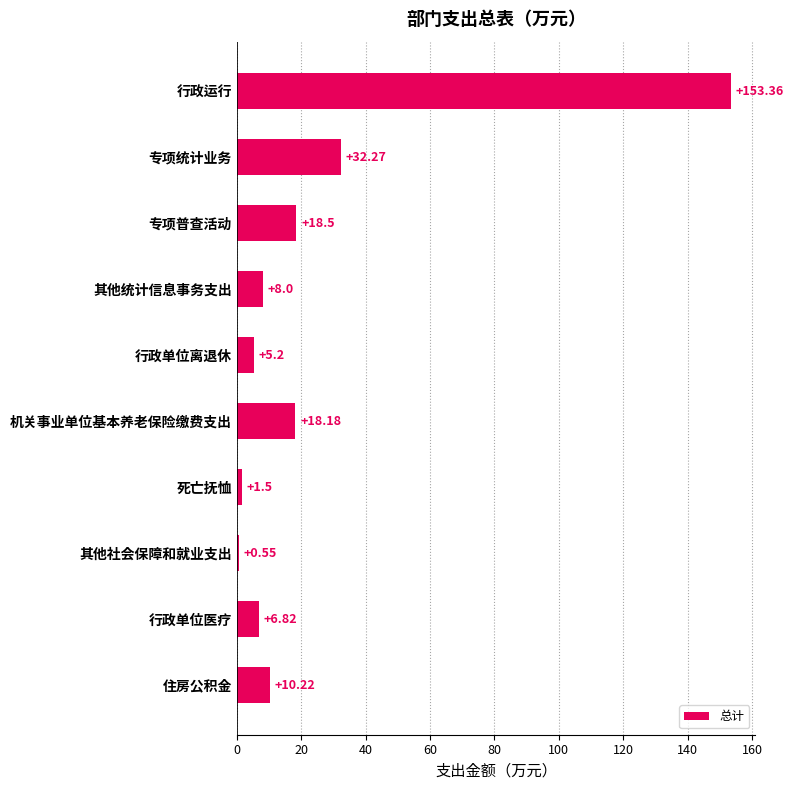

What is the average value?

25.5